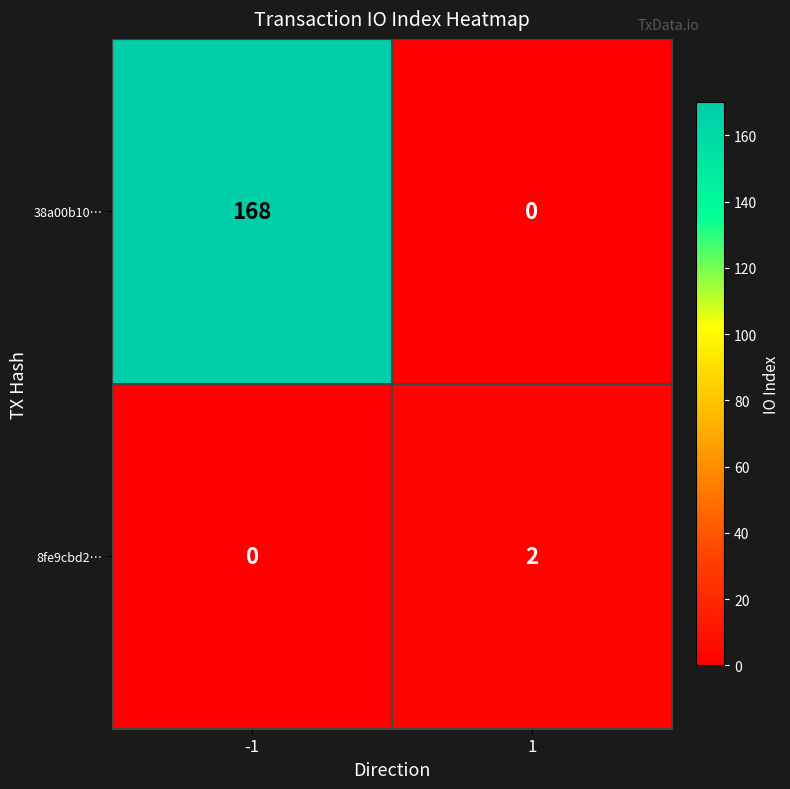

What is the sum of the 38a00b10… values at 1 and -1?

168